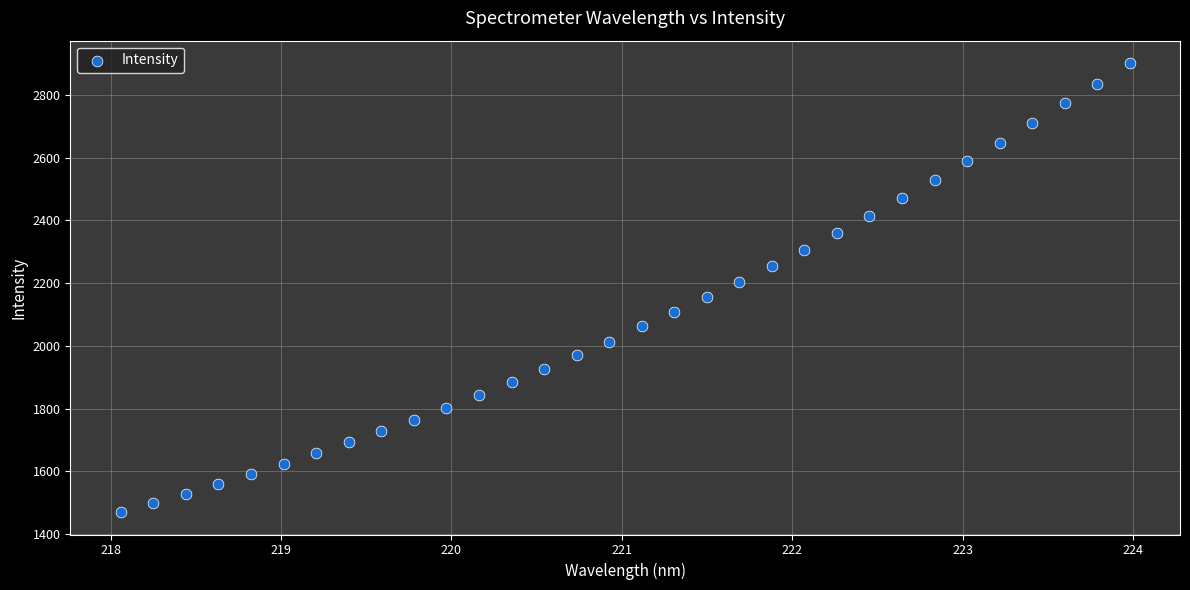

What is the range of X values (max minus min)?

5.9